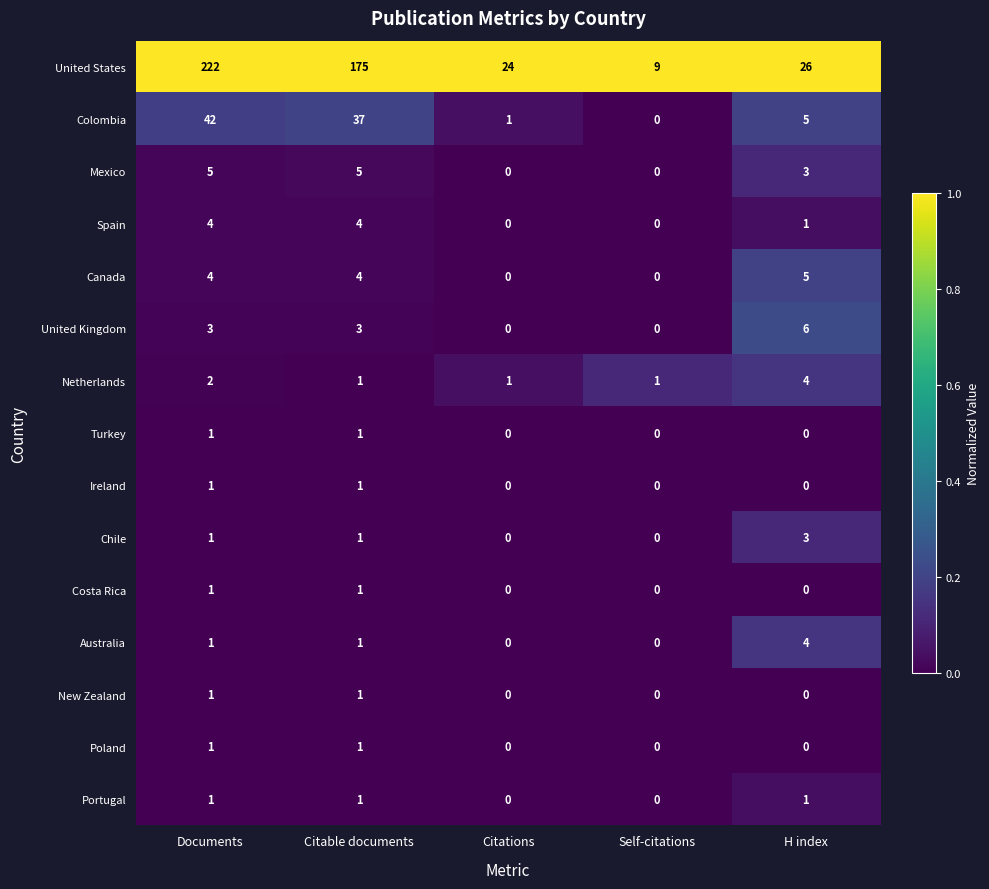

What is the difference between the highest and lowest values at H index?

26